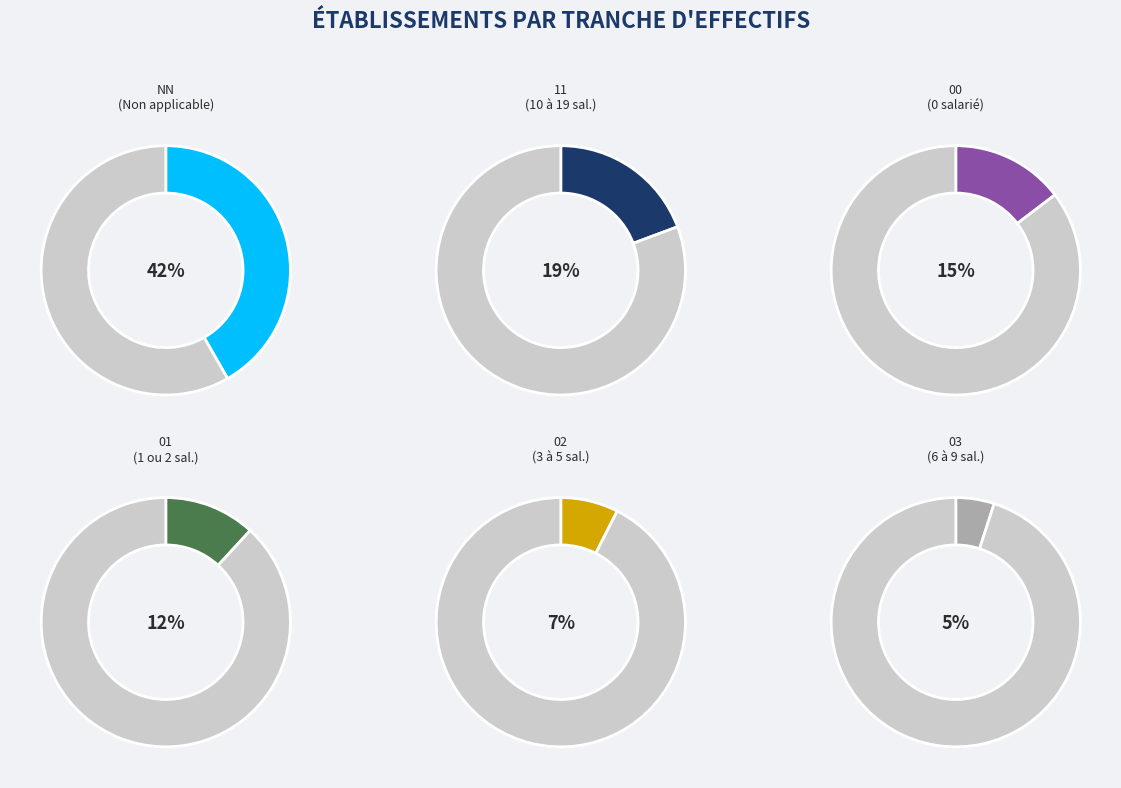

To the nearest percent, what is the average slice percentage?

17%